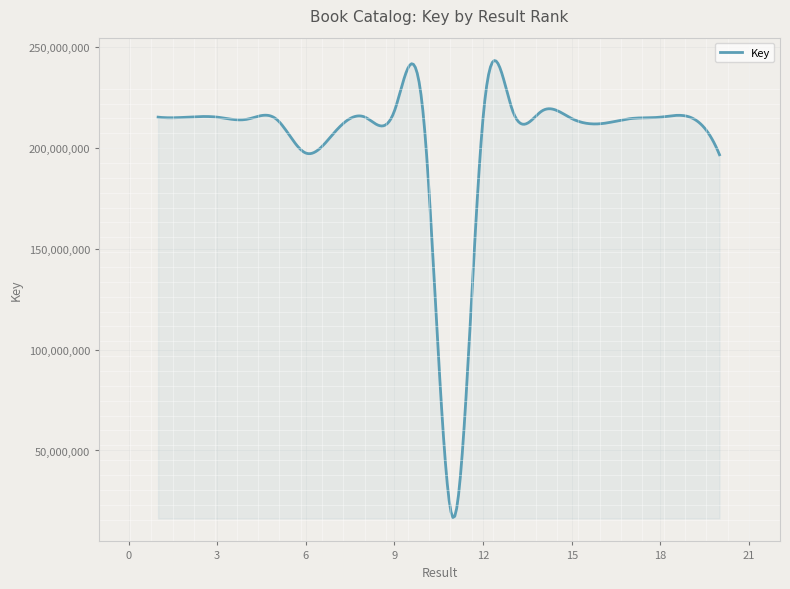

What is the difference between the maximum and minimum values?

226424504.4